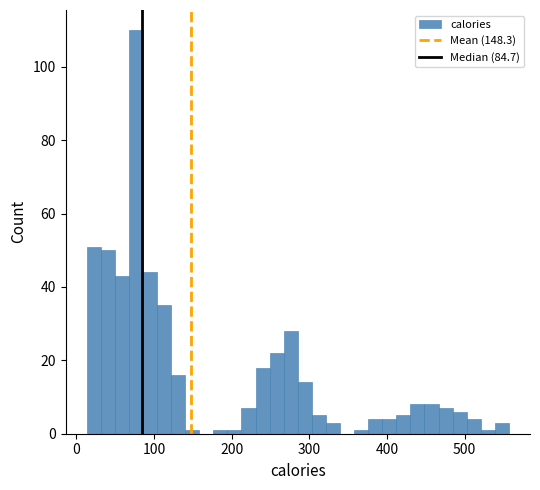

Around what value on the x-axis is the tallest bar? Give the approximate position of its centre, as read against the axis.

80